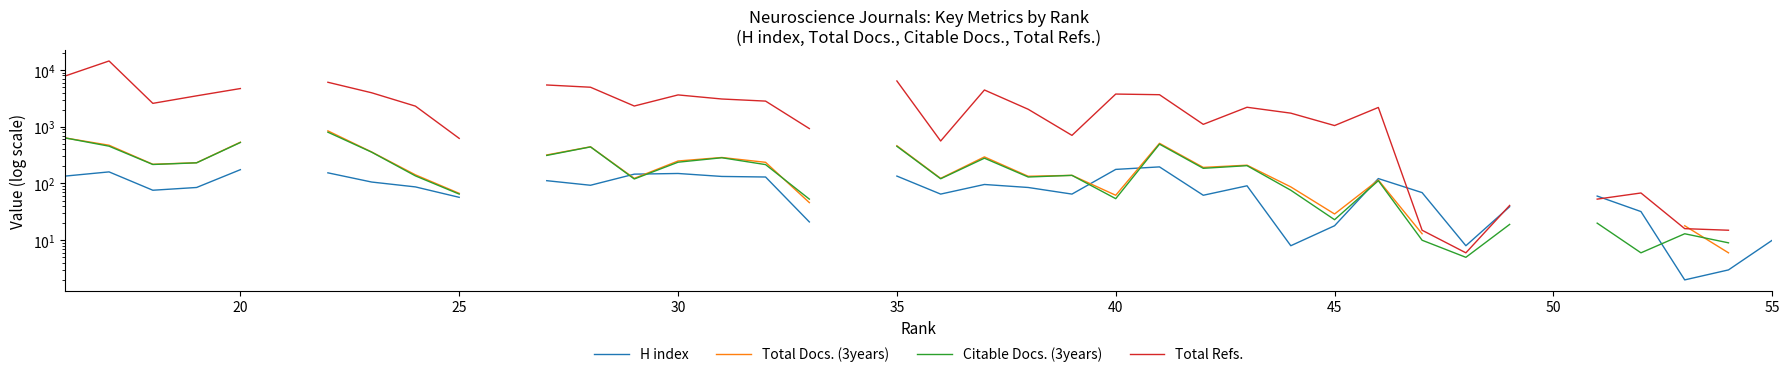

How many values in the Citable Docs. (3years) series exceed 185?

16